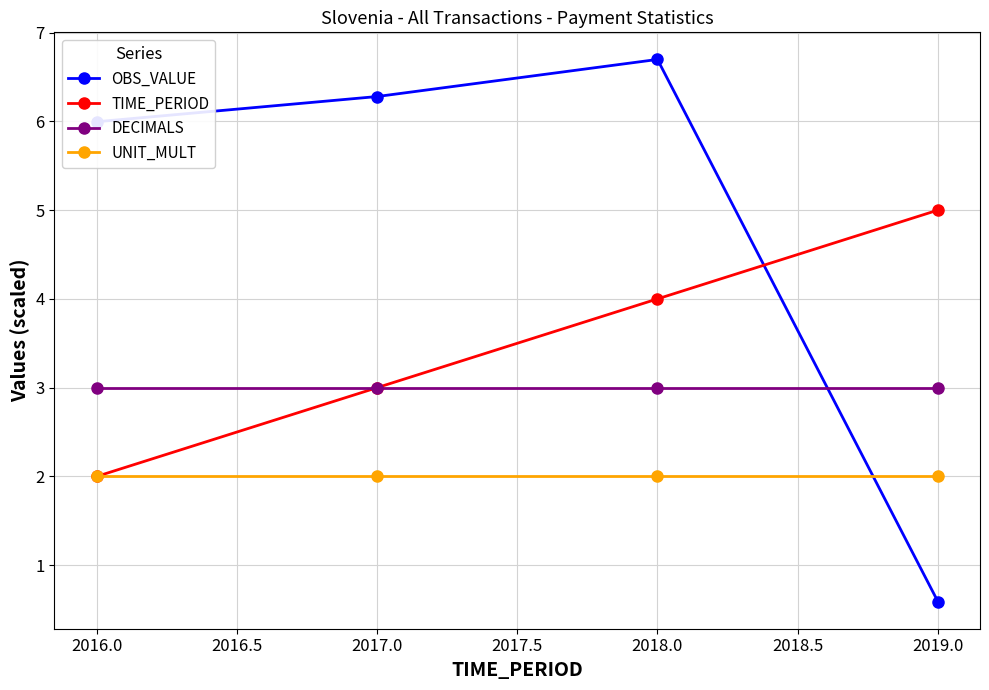

Which series has the widest spread of values?

OBS_VALUE